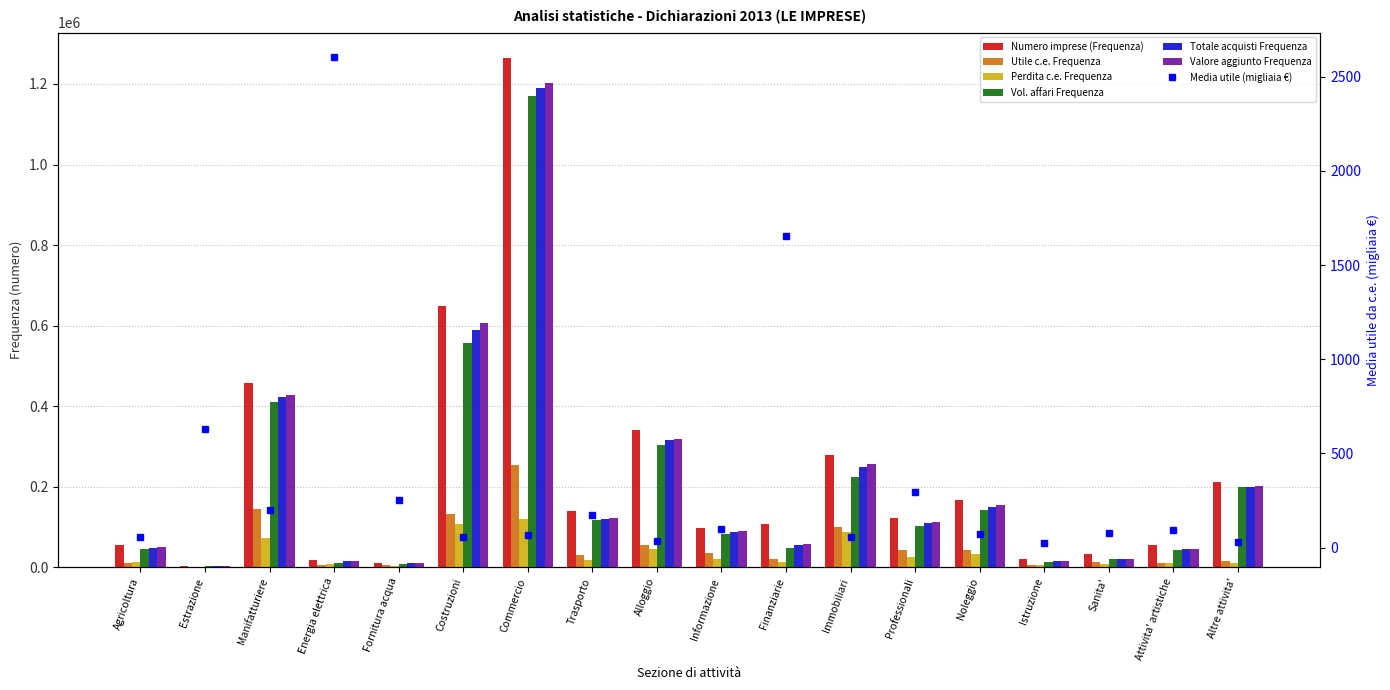

Which series changed the most between Noleggio and Attivita' artistiche?

Numero imprese (Frequenza)